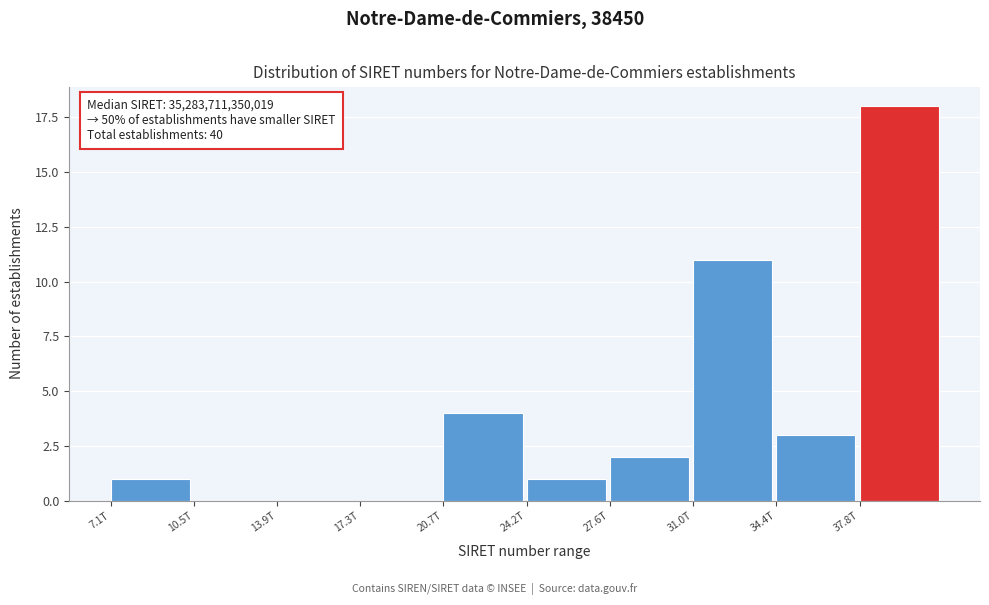

Reading right to left, transcribe all the data shown in this chart.

37.8T=18	34.4T=3	31.0T=11	27.6T=2	24.2T=1	20.7T=4	17.3T=0	13.9T=0	10.5T=0	7.1T=1